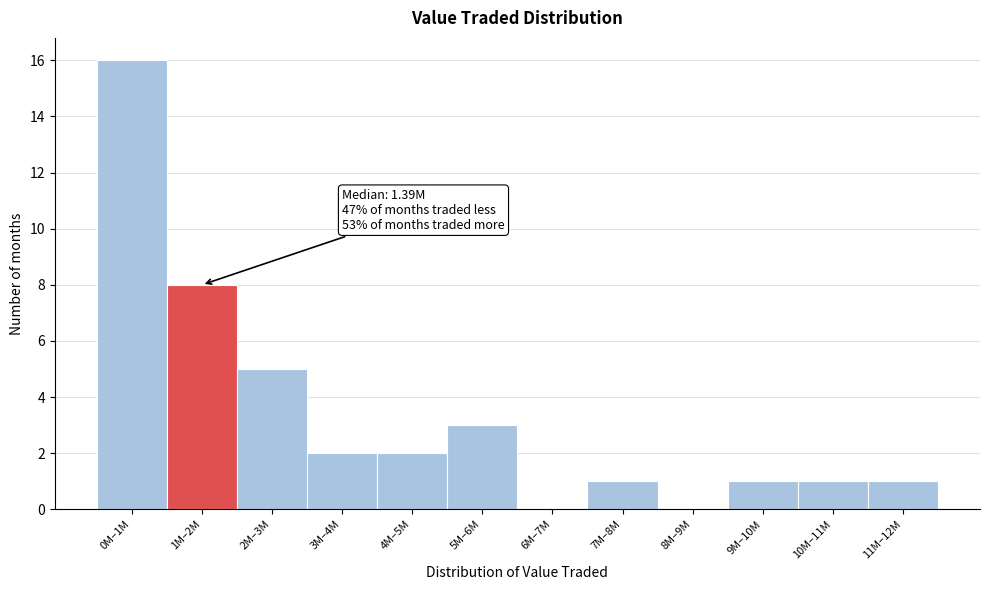

Reading right to left, extract all data points from this chart.

11M–12M=1	10M–11M=1	9M–10M=1	8M–9M=0	7M–8M=1	6M–7M=0	5M–6M=3	4M–5M=2	3M–4M=2	2M–3M=5	1M–2M=8	0M–1M=16